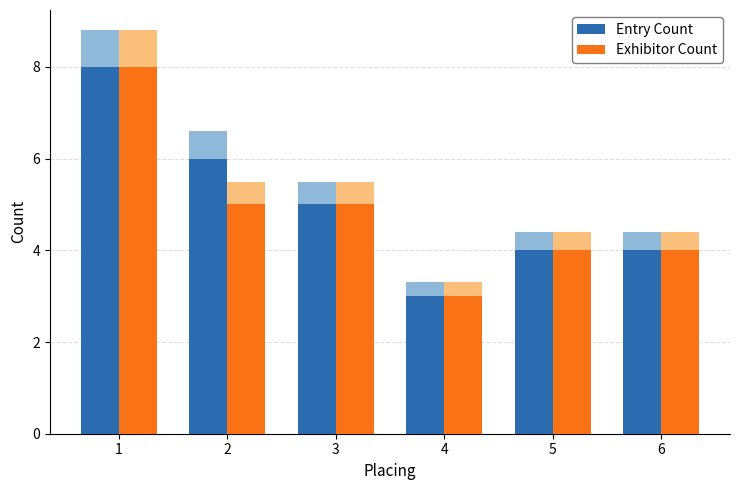

Reading left to right, extract all data points from this chart.

Entry Count: 1=8	2=6	3=5	4=3	5=4	6=4
Exhibitor Count: 1=8	2=5	3=5	4=3	5=4	6=4